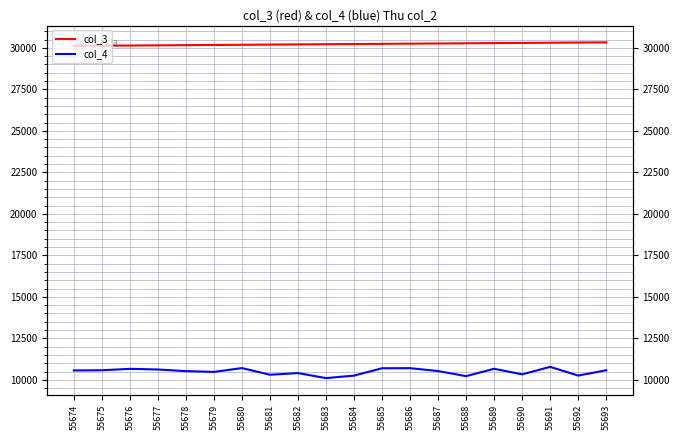

Rank the series by their maximum value, from lowest to highest.

col_4, col_3